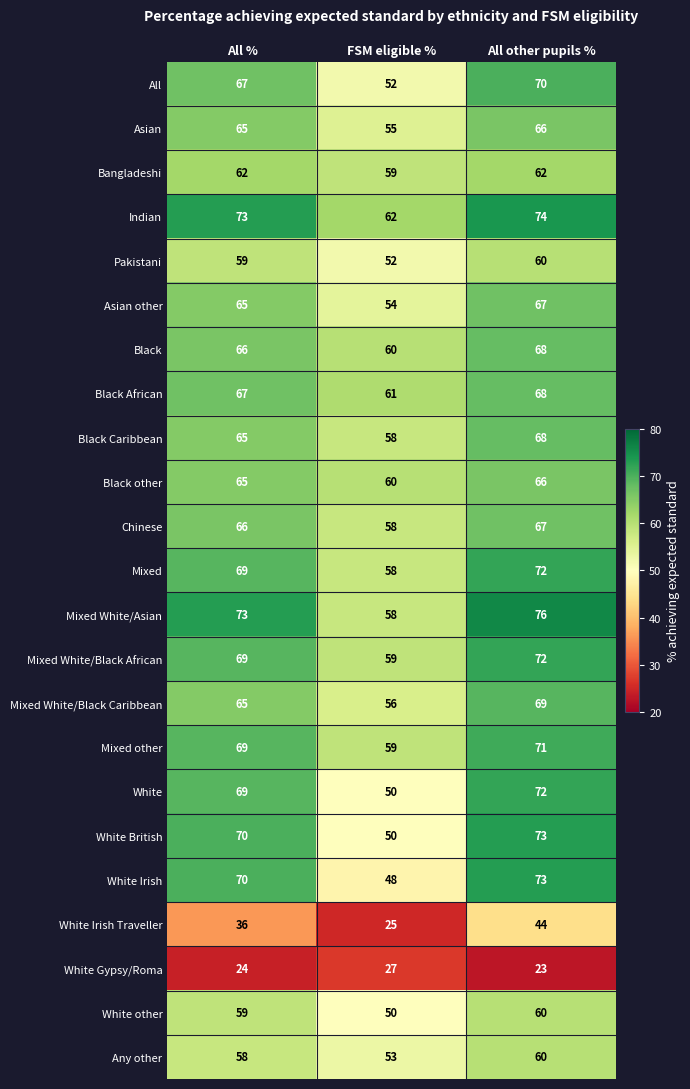

Which category has the lowest value in the White Gypsy/Roma series?

All other pupils %